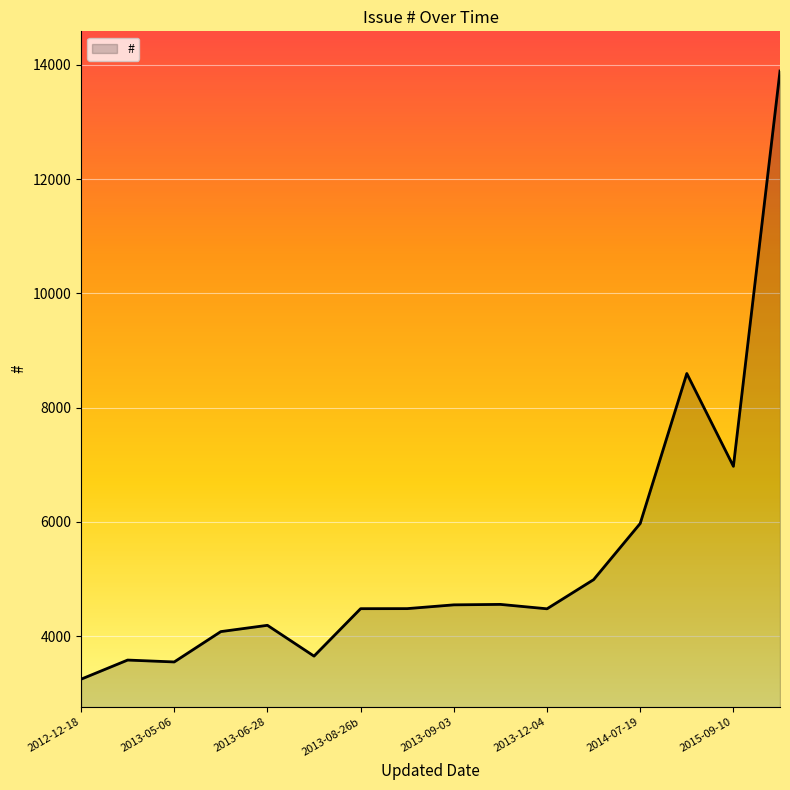

True or false: the data has more than 0 interior local peaks.

True